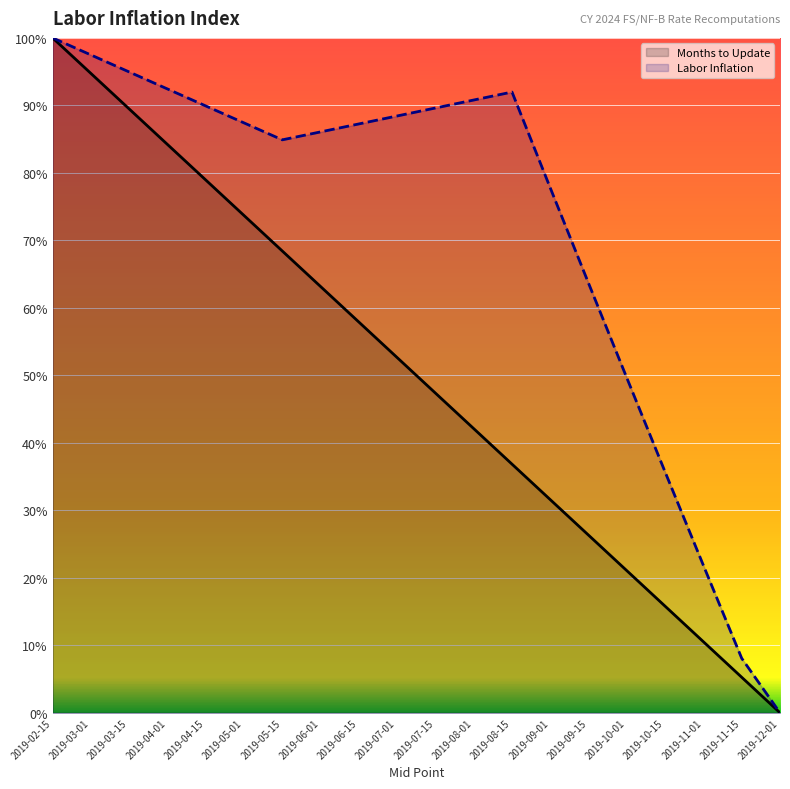

List the series in order of their peak value, highest first.

Months to Update, Labor Inflation